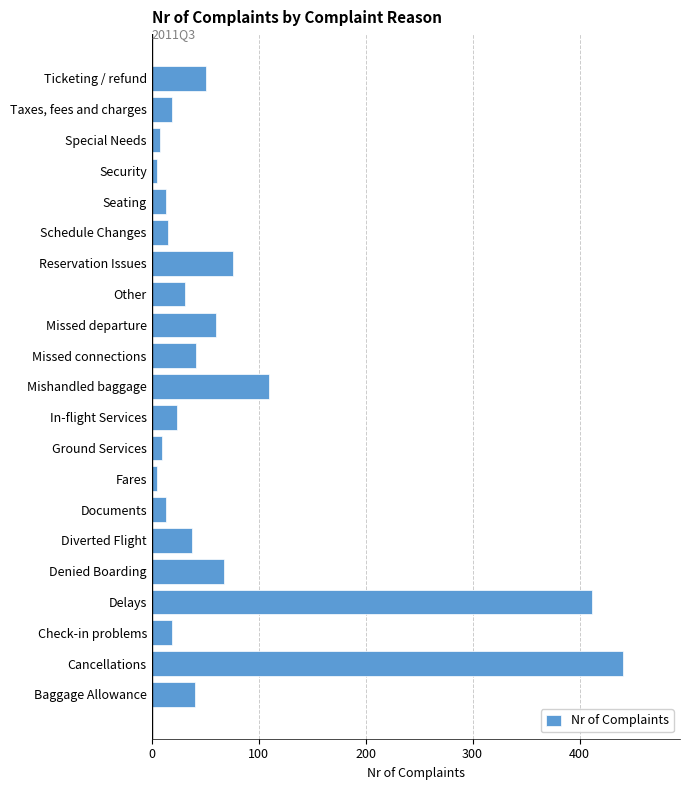

What value does the data have at Ticketing / refund?

51